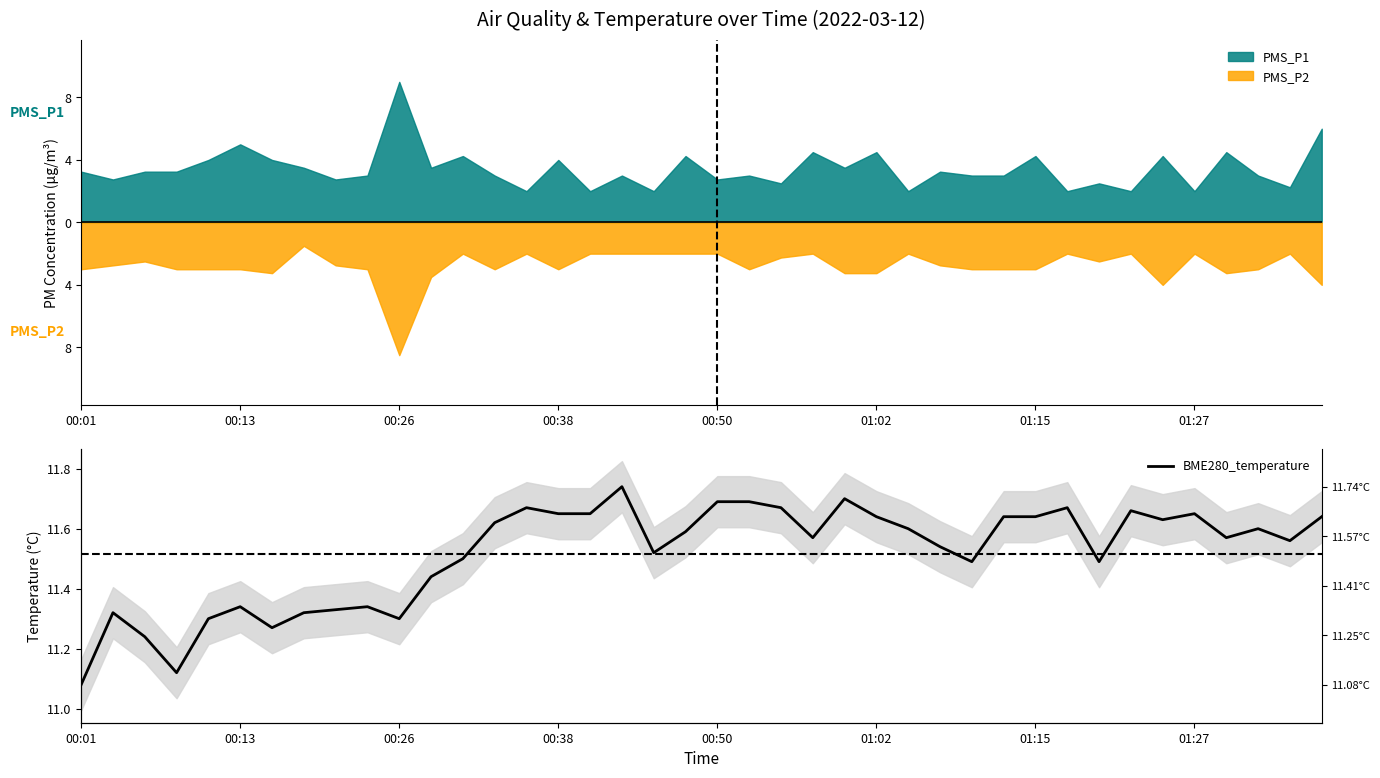

What is the minimum value shown in the chart?

11.1